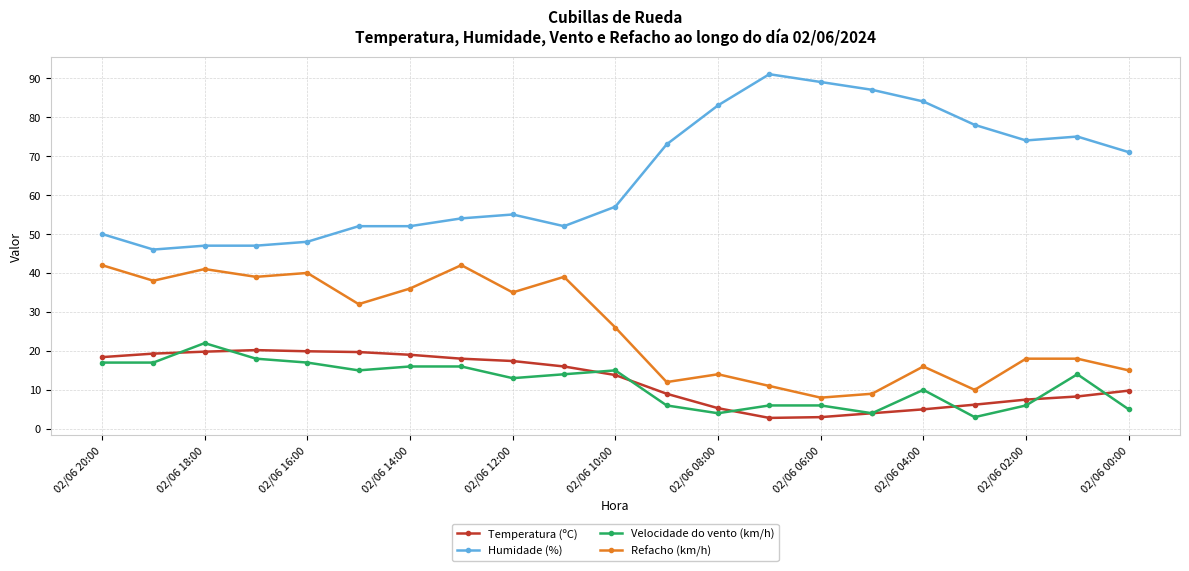

True or false: Temperatura (ºC) has more than 0 points higher than both neighbors.

True